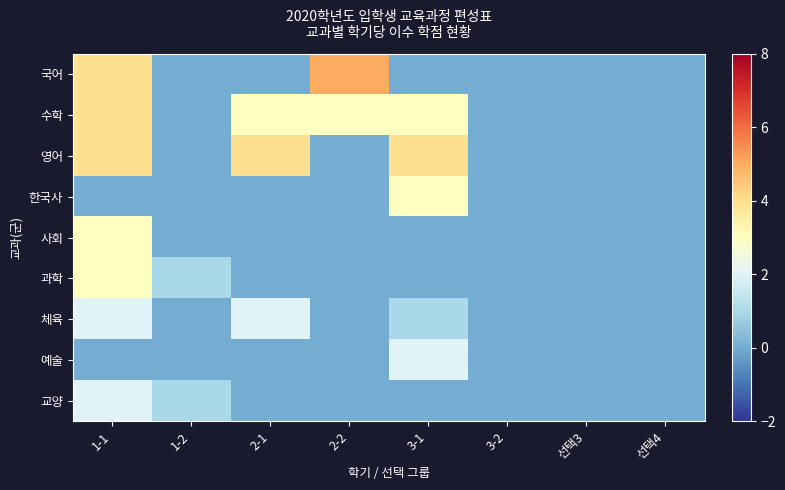

Which category has the lowest value across all series?

1-2